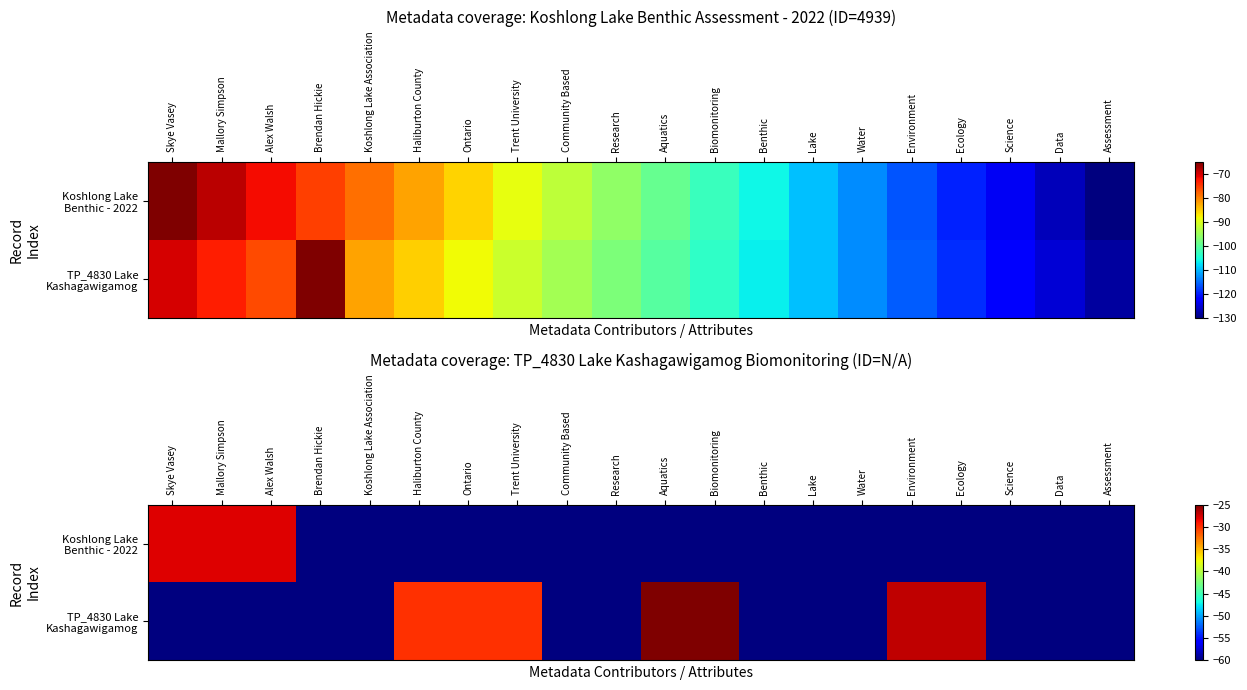

What value does the Koshlong Lake Benthic - 2022 series have at Environment, to the nearest 5?

-60